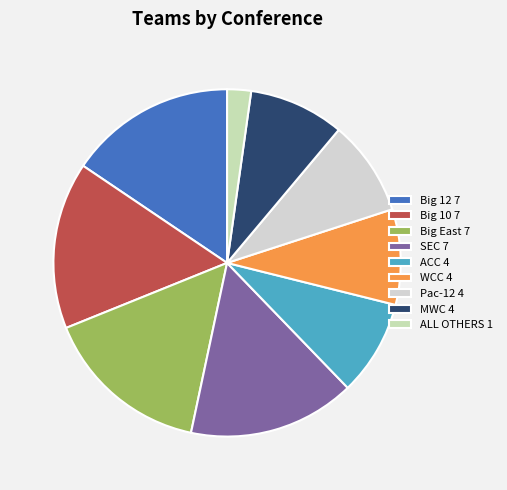

How many segments does this pie chart have?

9